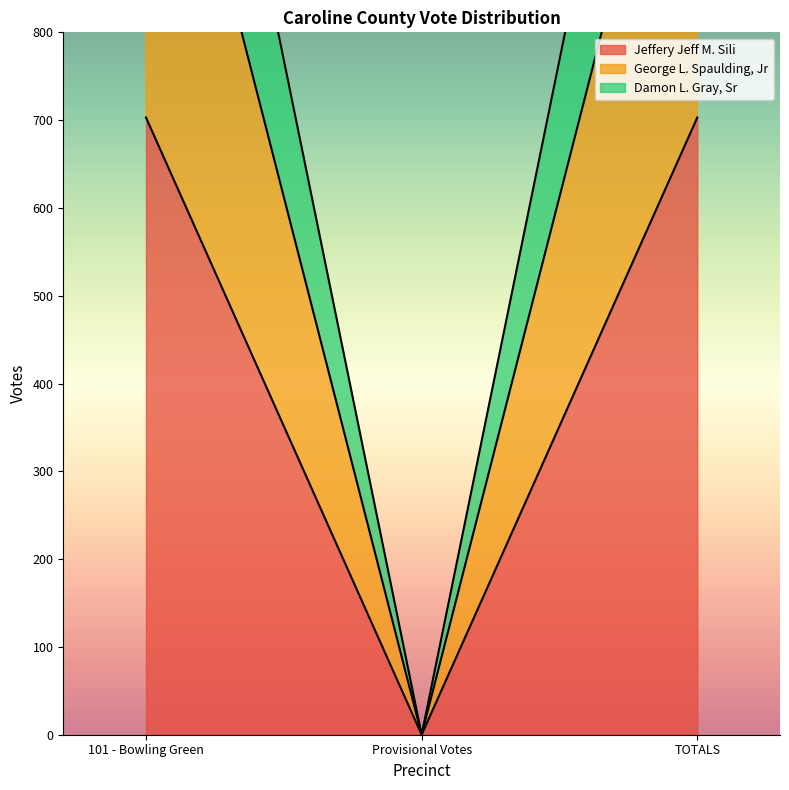

What is the difference between the Jeffery Jeff M. Sili values at Provisional Votes and TOTALS?

703